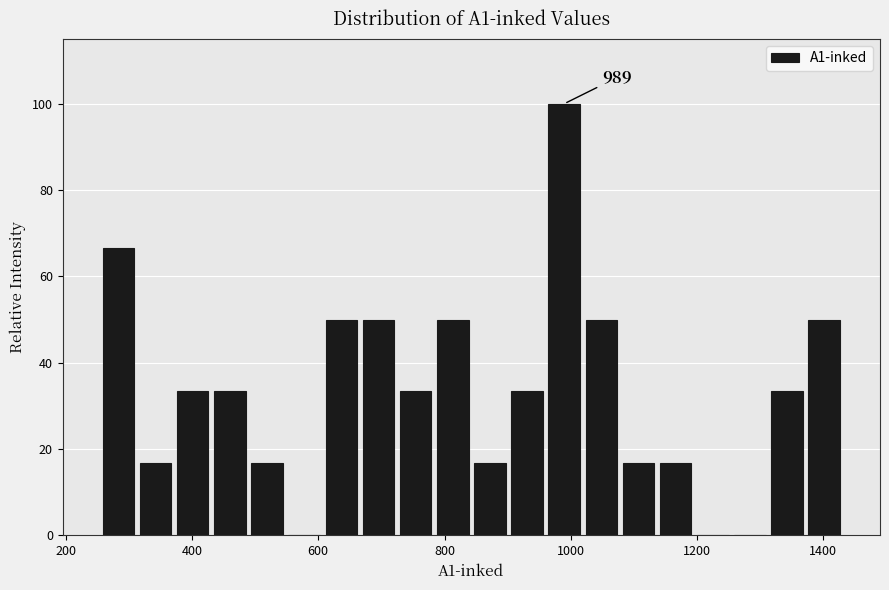

Read against the x-axis, roughly where is the centre of the tallest bar?

980